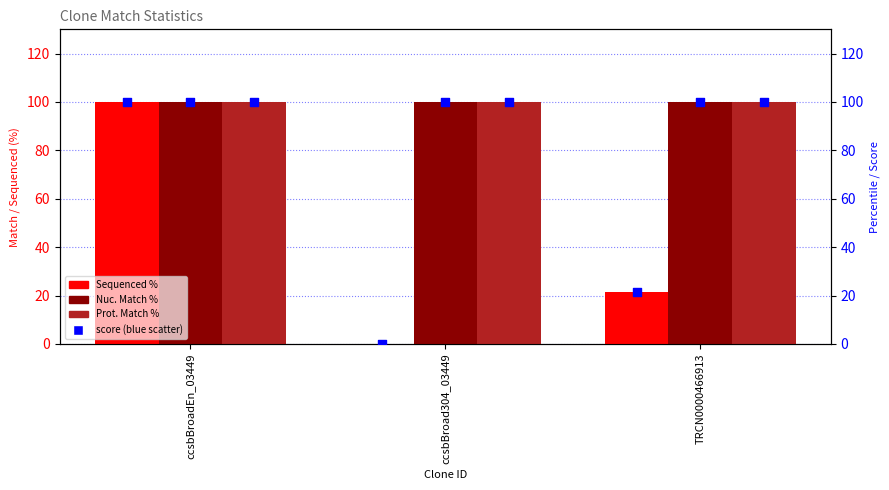

Which series has the largest total across all categories?

Nuc. Match %